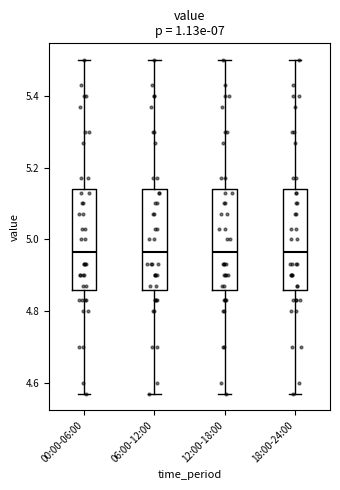

Reading left to right, read every box against the y-axis: the position of its median line, the range the box covers, and the ends of its whiskers. The values are not printed on the chart, so give them approximately, as read against the axis.

00:00-06:00: median 4.96, box 4.86 to 5.14, whiskers 4.58 to 5.50
06:00-12:00: median 4.96, box 4.86 to 5.14, whiskers 4.58 to 5.50
12:00-18:00: median 4.96, box 4.86 to 5.14, whiskers 4.58 to 5.50
18:00-24:00: median 4.96, box 4.86 to 5.14, whiskers 4.58 to 5.50